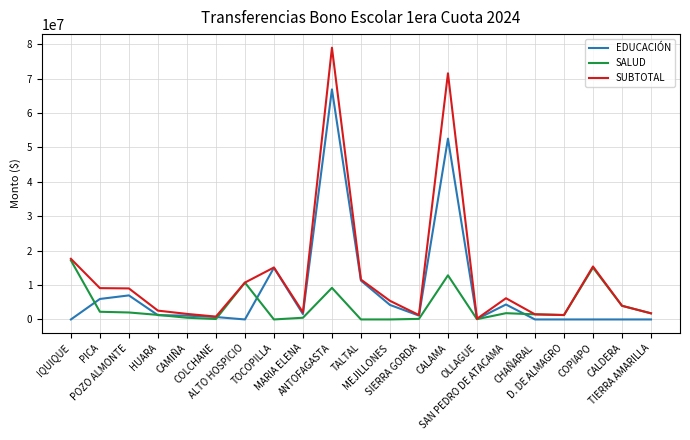

What is the sum of the SUBTOTAL values at IQUIQUE and MEJILLONES?

23047546